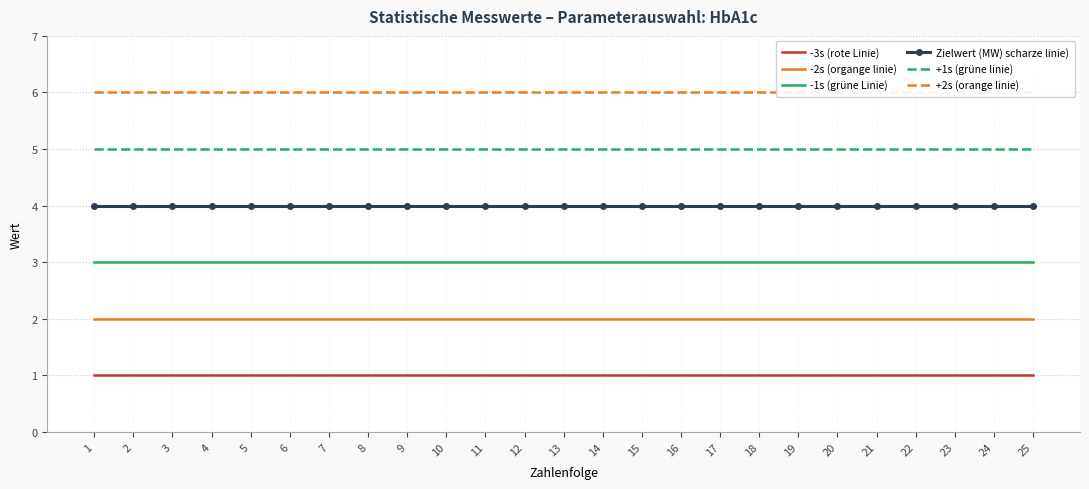

True or false: +2s (orange linie) and -2s (organge linie) cross at least once.

False